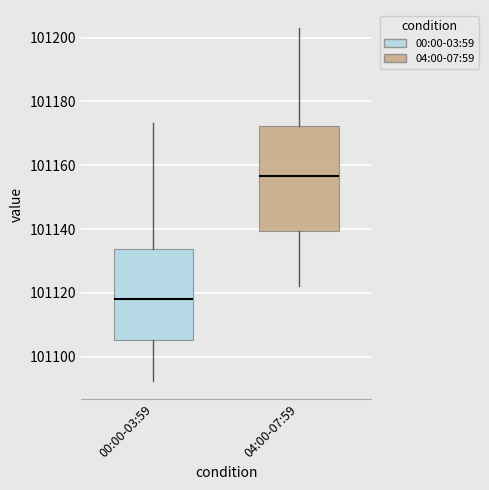

Where is the lower edge of the box for 00:00-03:59 on the y-axis? The values are not printed on the chart, so give them approximately, as read against the axis.

101106